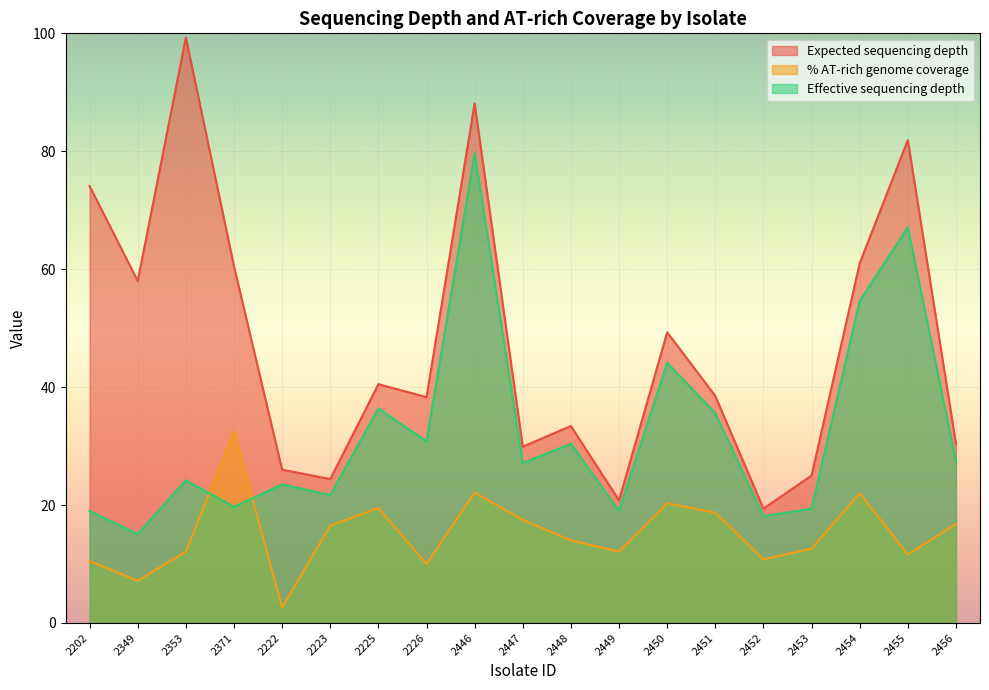

Which has a higher value, 2226 or 2452?

2226